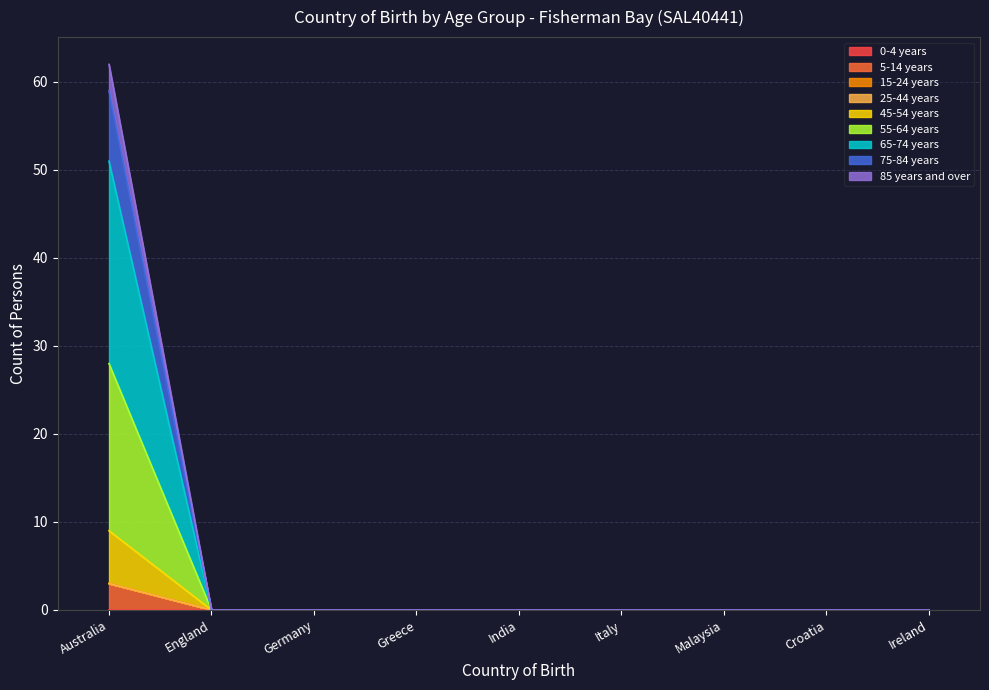

At how many categories does at least one series exceed 24?

1